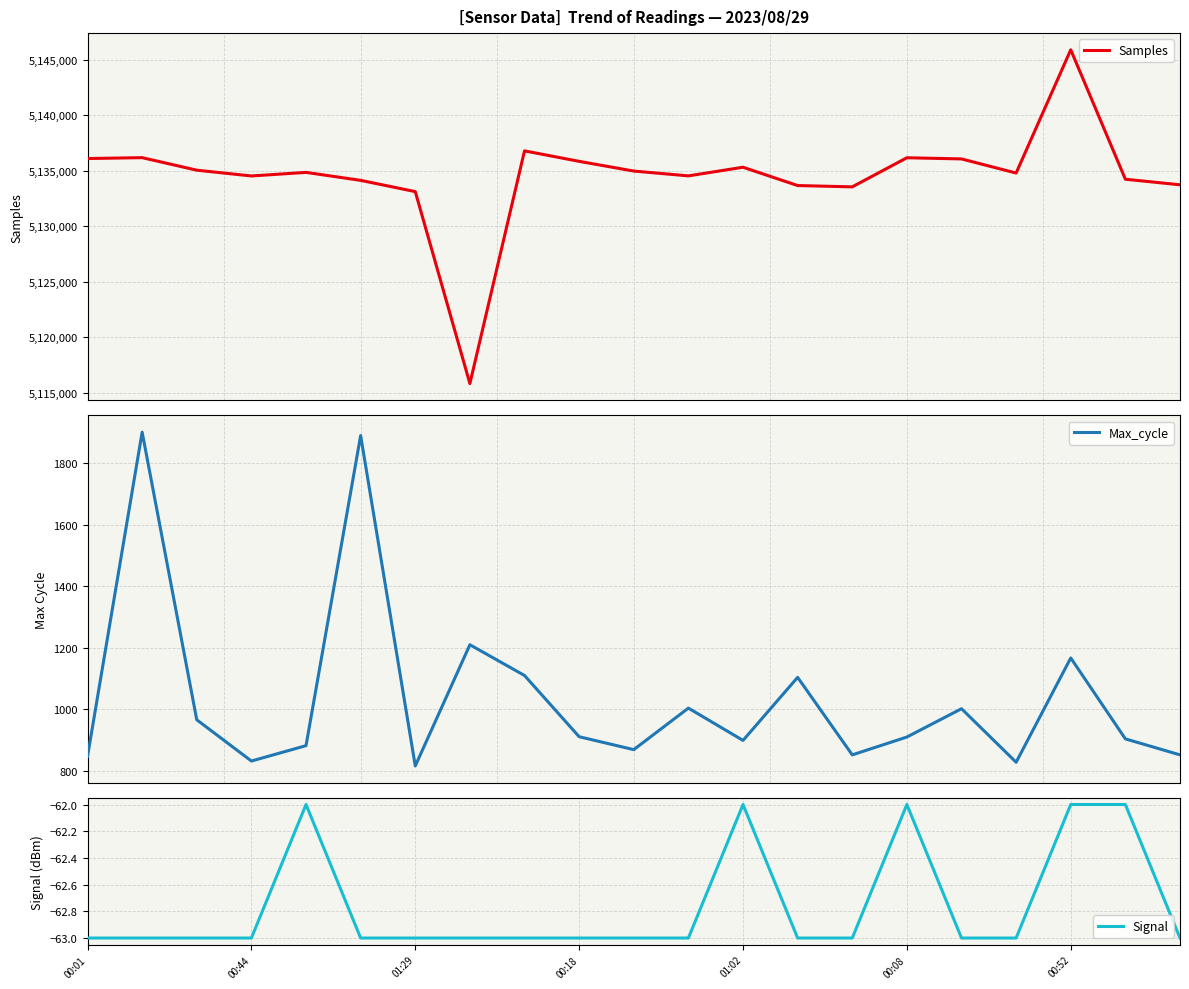

What is the difference between the highest and lowest values at 11?

5134596